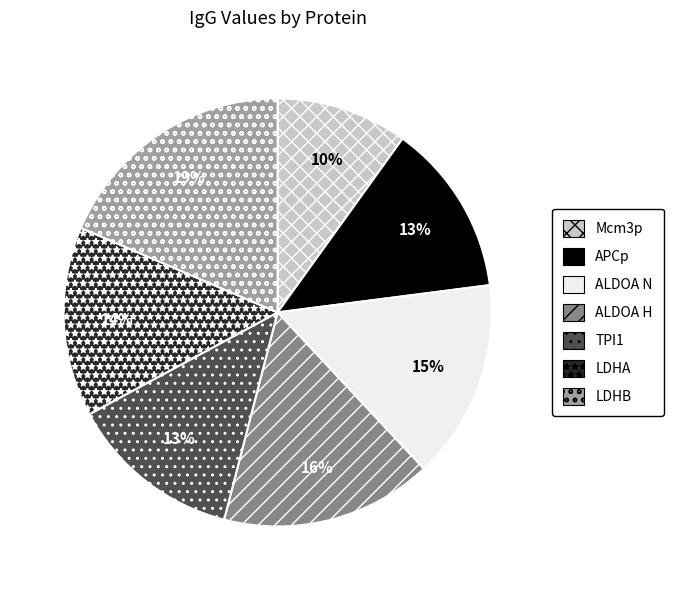

Which slice is the largest?

LDHB